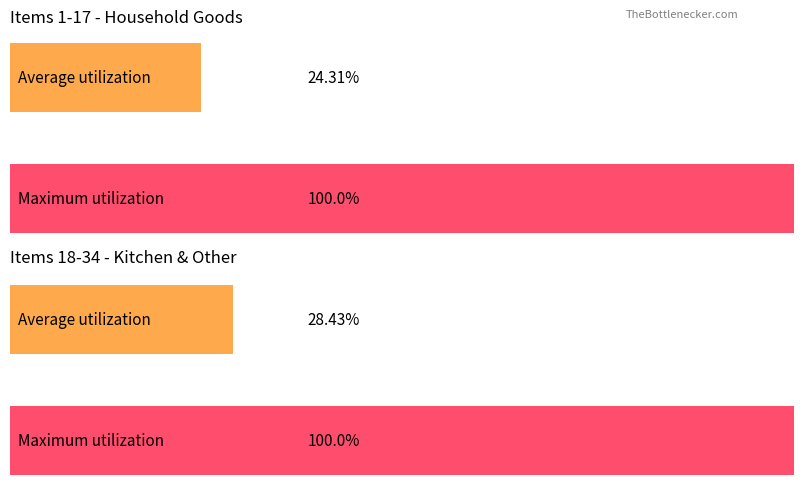

Does the chart contain stacked bars?

No